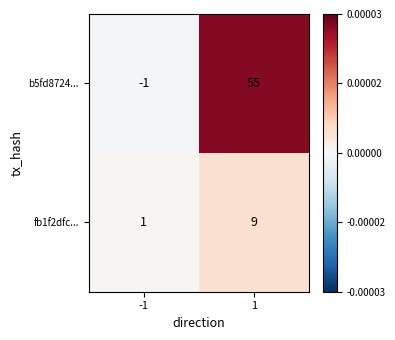

List the series in order of their peak value, lowest first.

fb1f2dfc..., b5fd8724...